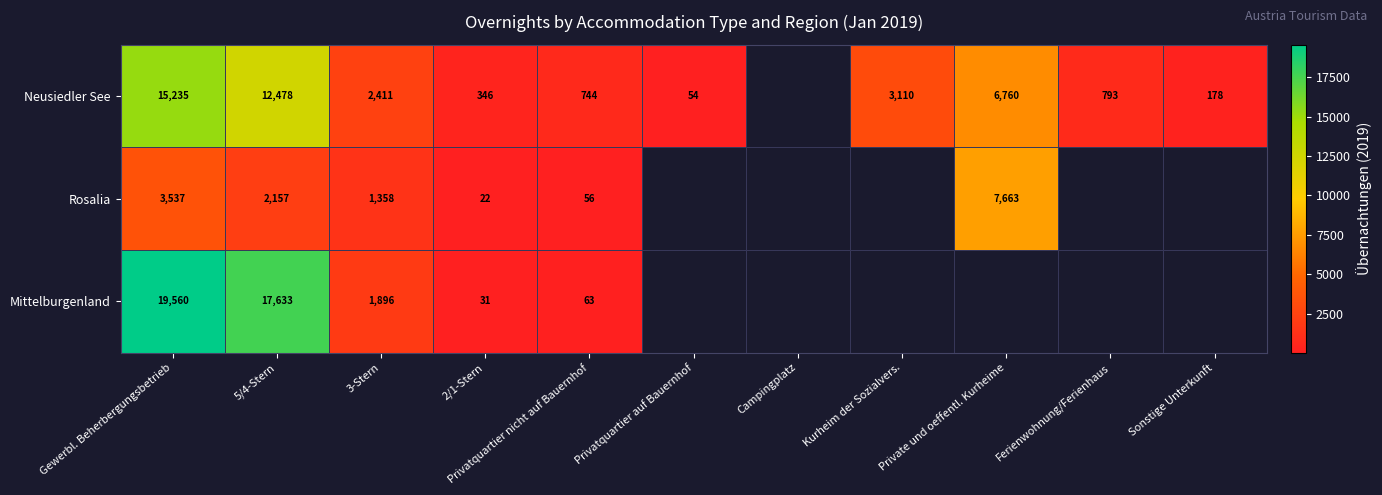

The value of Rosalia at 3-Stern is 1358. True or false?

True